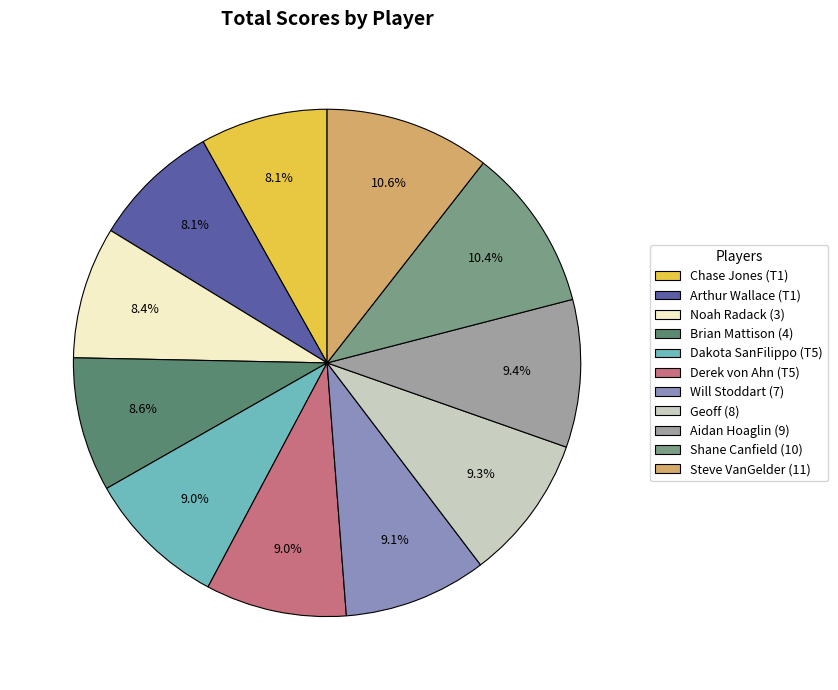

To the nearest percent, what is the difference between the Noah Radack (3) and Shane Canfield (10) slice percentages?

2%